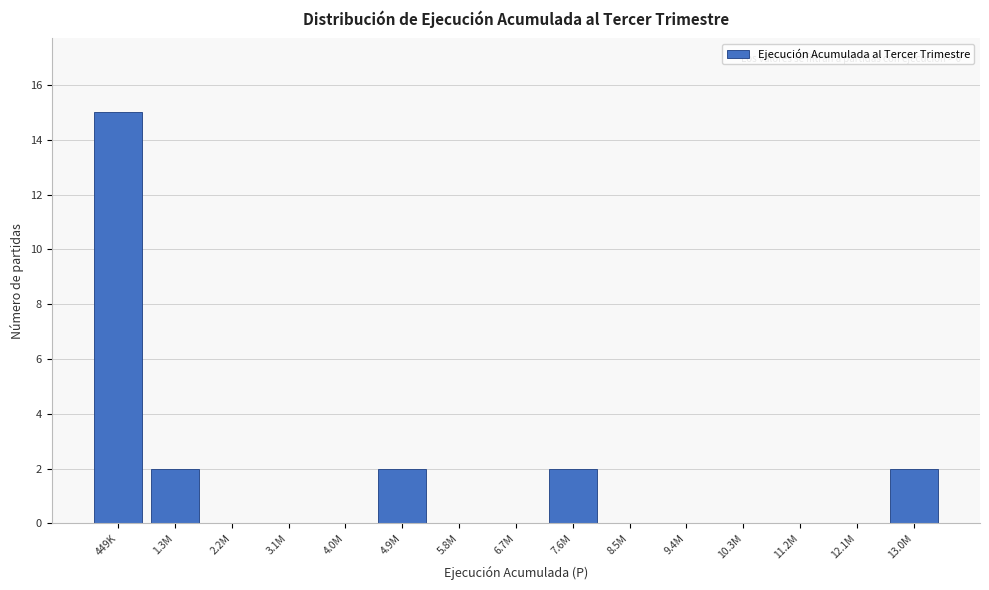

Reading right to left, list all the values displayed in this chart.

13.0M=2	12.1M=0	11.2M=0	10.3M=0	9.4M=0	8.5M=0	7.6M=2	6.7M=0	5.8M=0	4.9M=2	4.0M=0	3.1M=0	2.2M=0	1.3M=2	449K=15